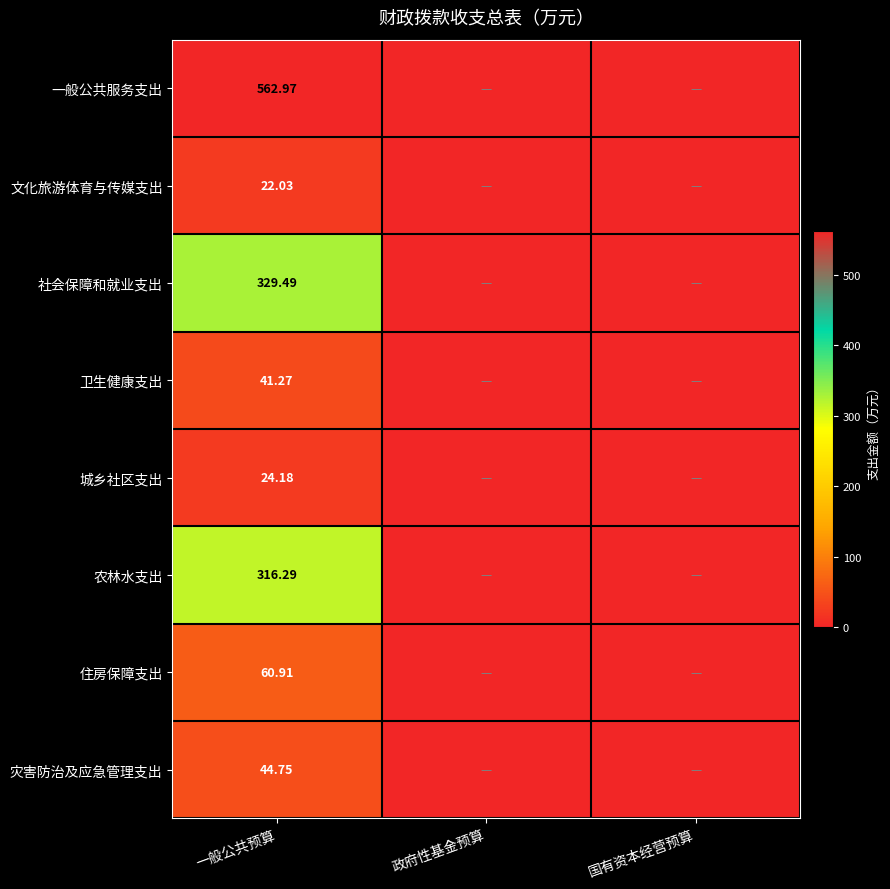

How many series are shown in this chart?

8